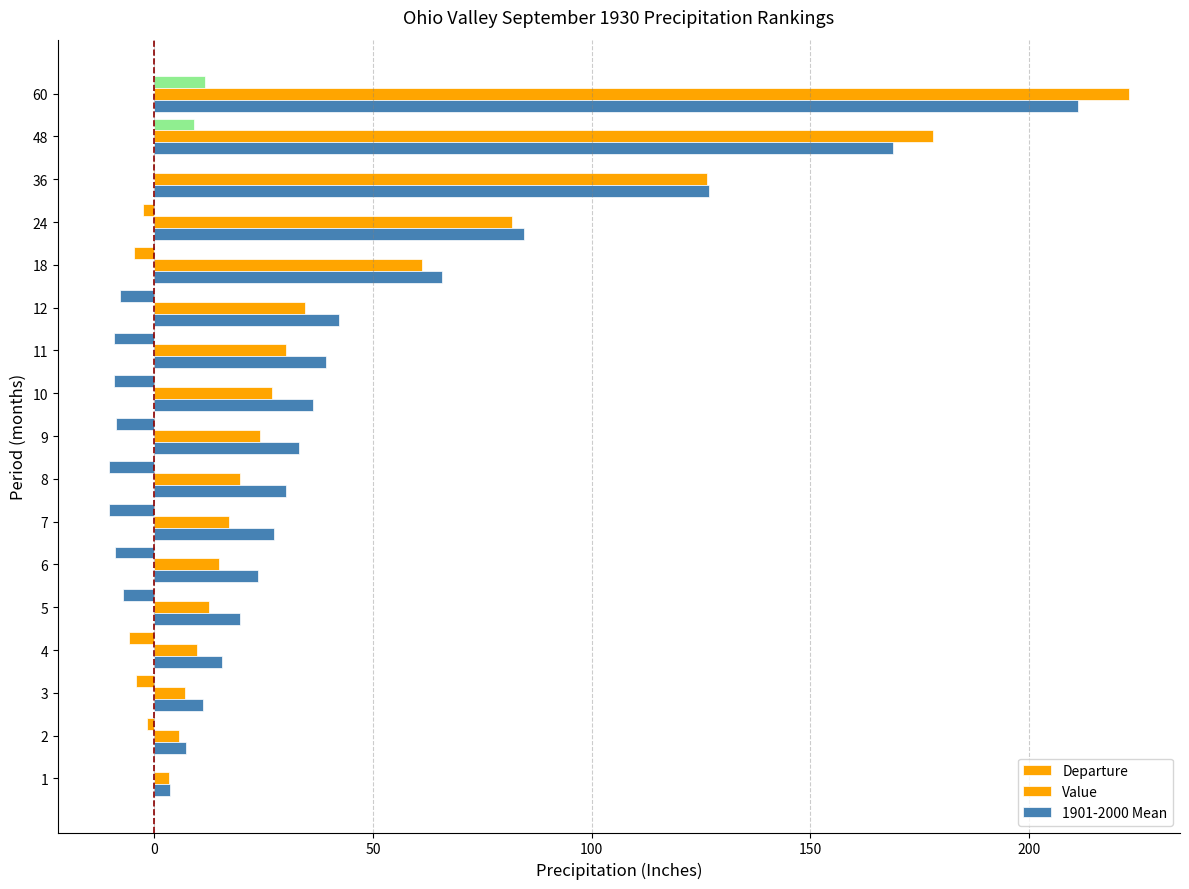

How many series are shown in this chart?

3